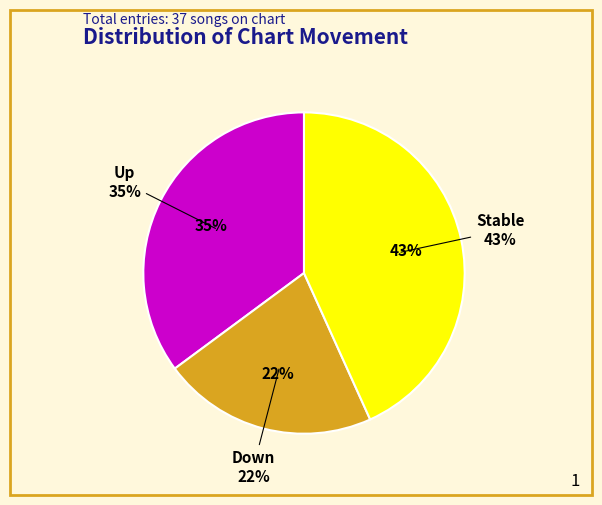

Is there a majority slice in this chart?

No